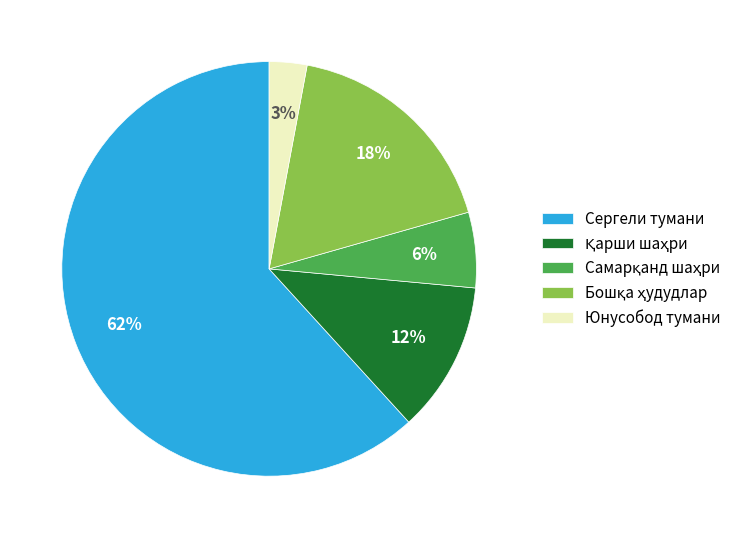

To the nearest percent, what is the average slice percentage?

20%